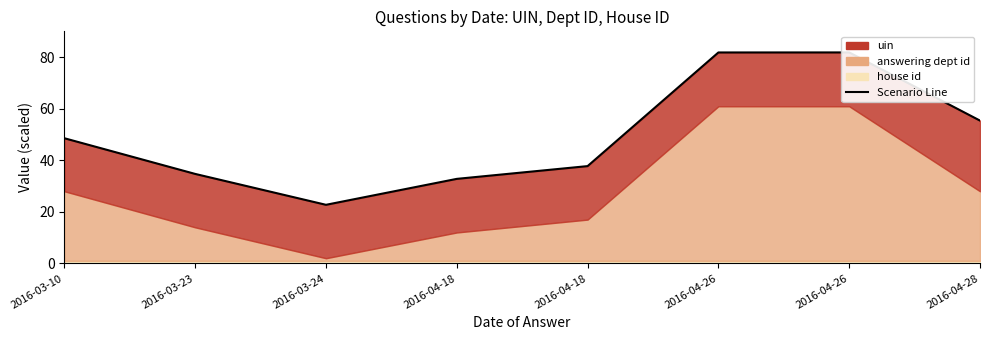

What is the label of the 7th point from the left?

2016-04-26